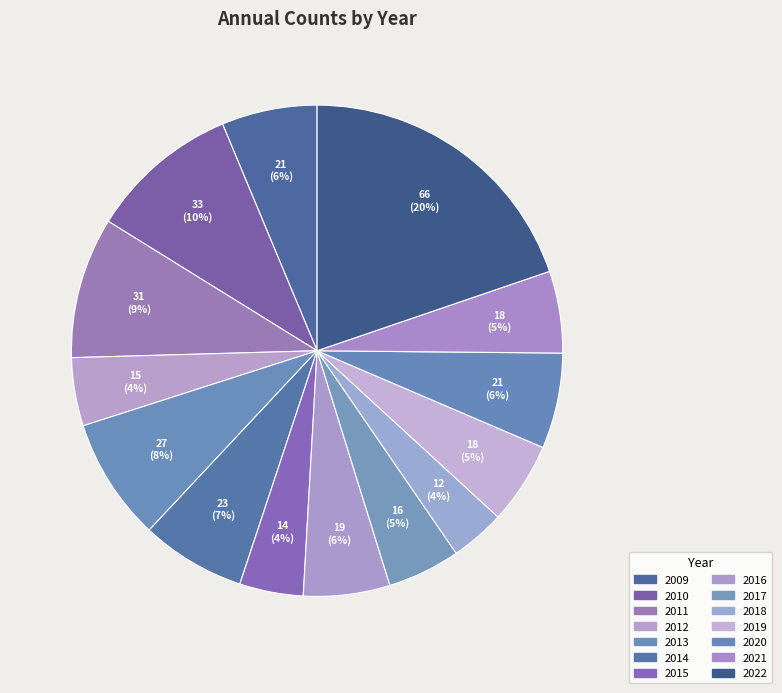

To the nearest percent, what is the difference between the 2018 and 2011 slice percentages?

6%